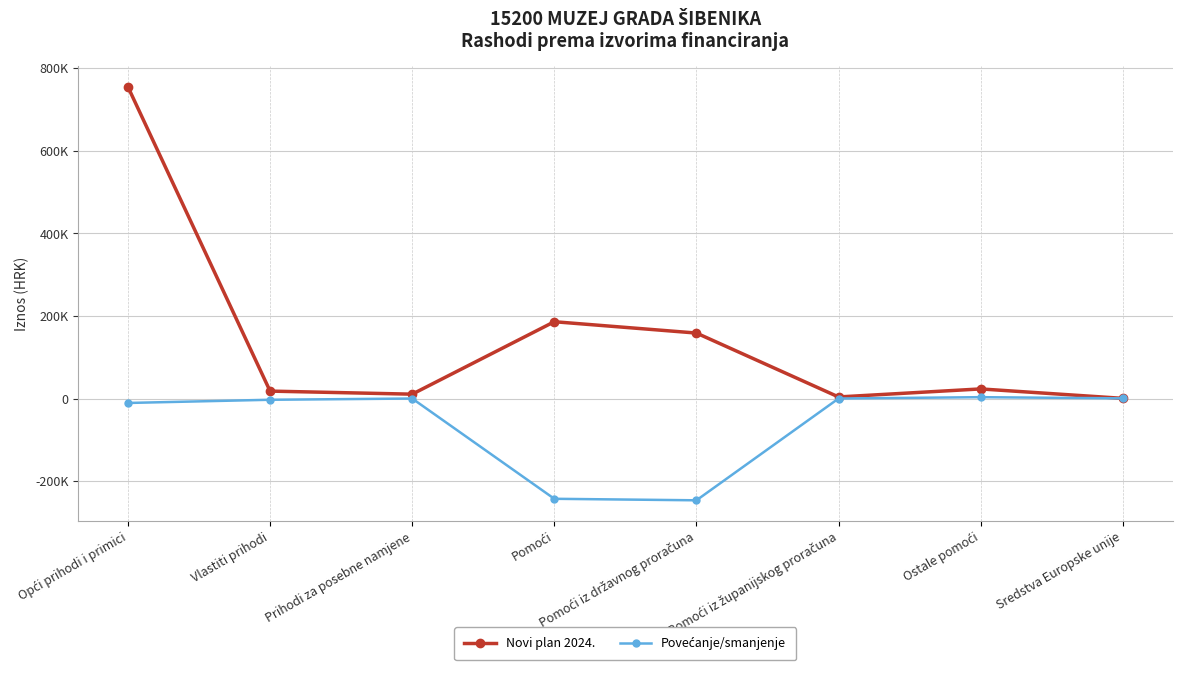

Which series has the largest total across all categories?

Novi plan 2024.